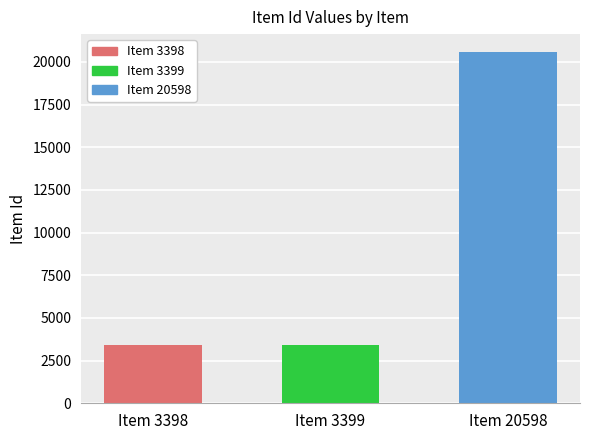

What is the value of the 1st bar from the left?

3398